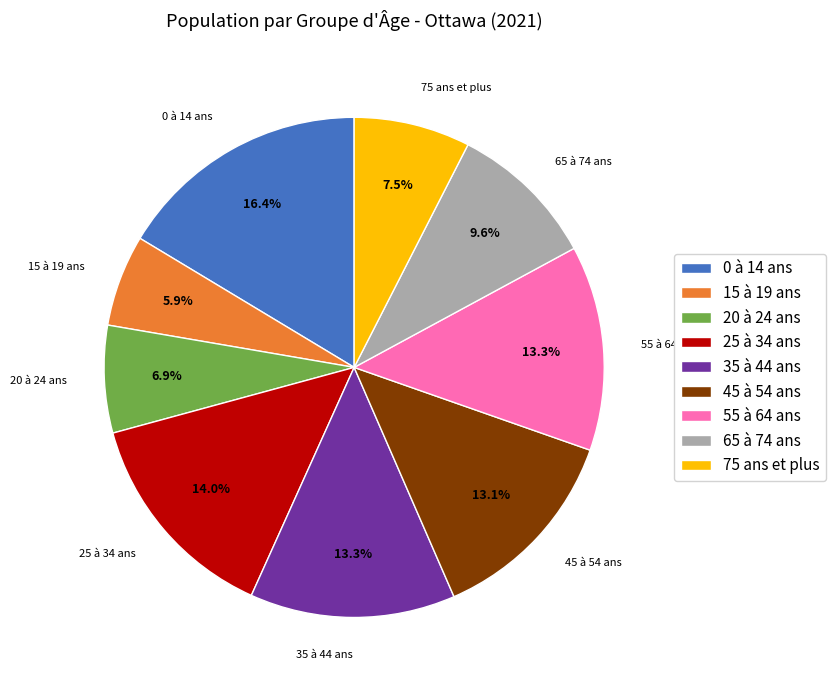

What is the ratio of the value at 25 à 34 ans to the value at 55 à 64 ans?

1.1